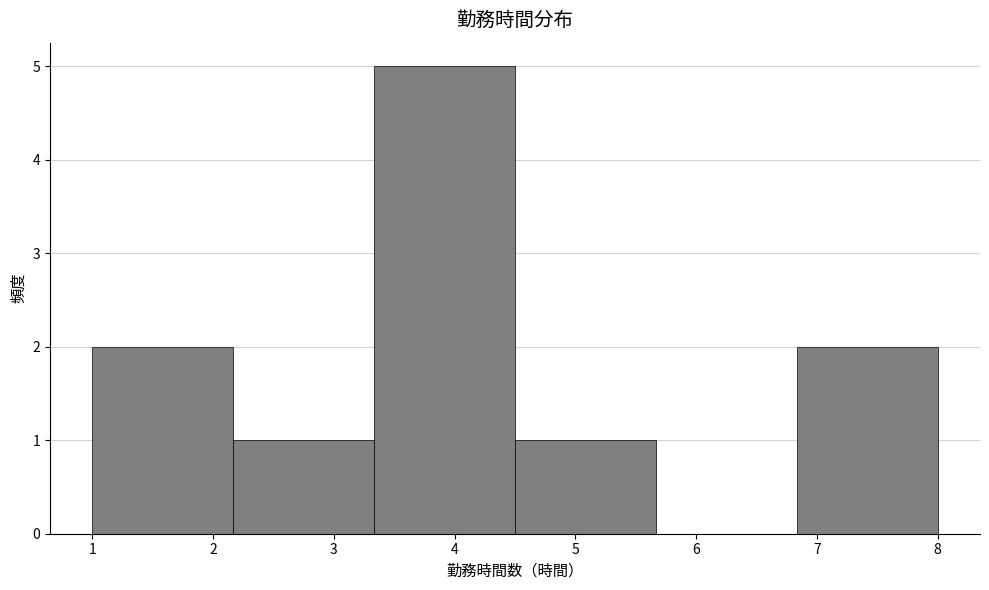

Reading left to right, transcribe this chart: for each bar, give the range it covers on the x-axis and its height. Neither the bar edges nor the heights are printed on the chart, so give them approximately, as read against the axes.

1.0 to 2.2: 2
2.2 to 3.3: 1
3.3 to 4.5: 5
4.5 to 5.7: 1
5.7 to 6.8: 0
6.8 to 8.0: 2